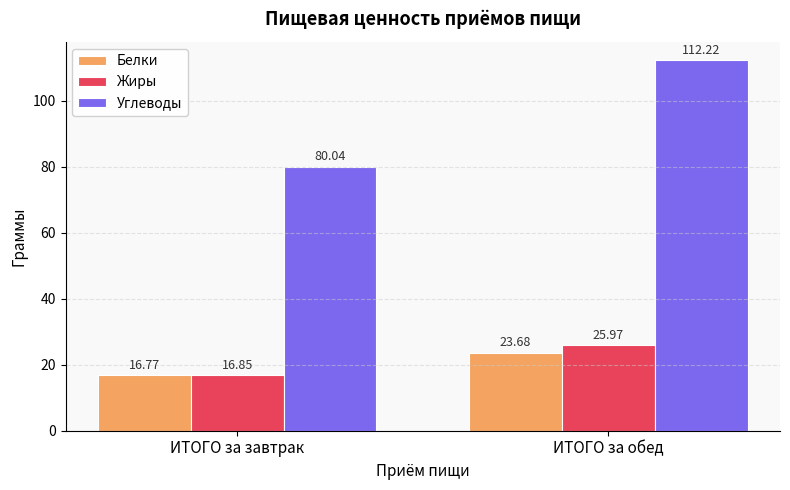

How many distinct data groups are displayed?

3